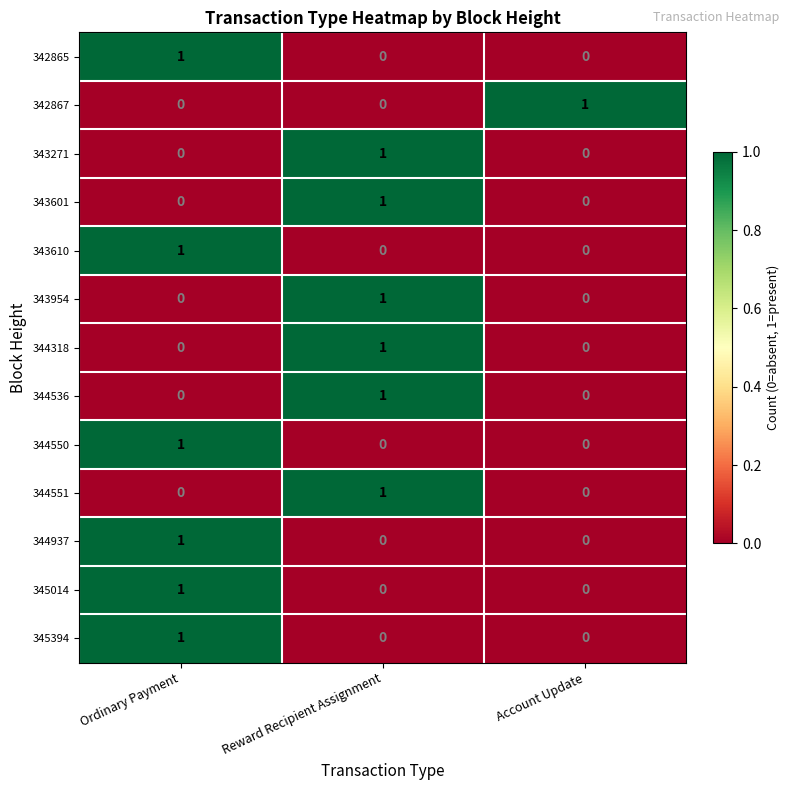

Is it true that 344550 equals 0 at Reward Recipient Assignment?

True